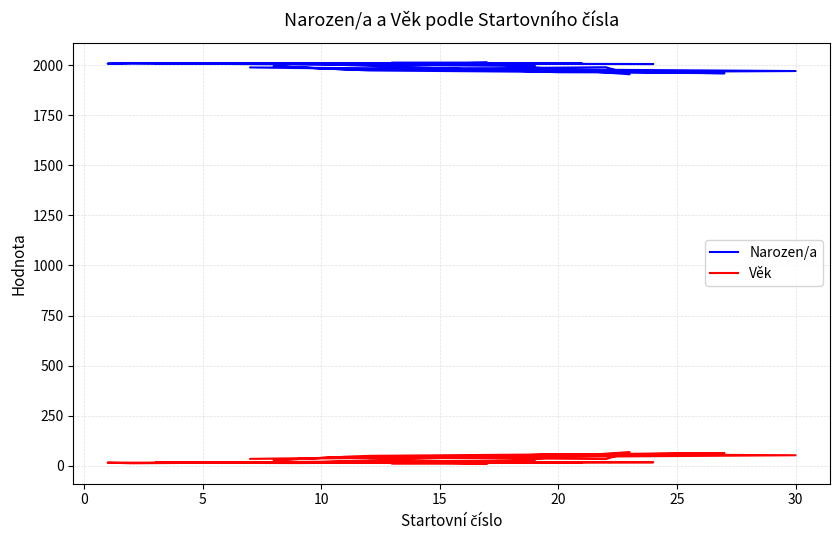

True or false: Narozen/a and Věk intersect in this chart.

False